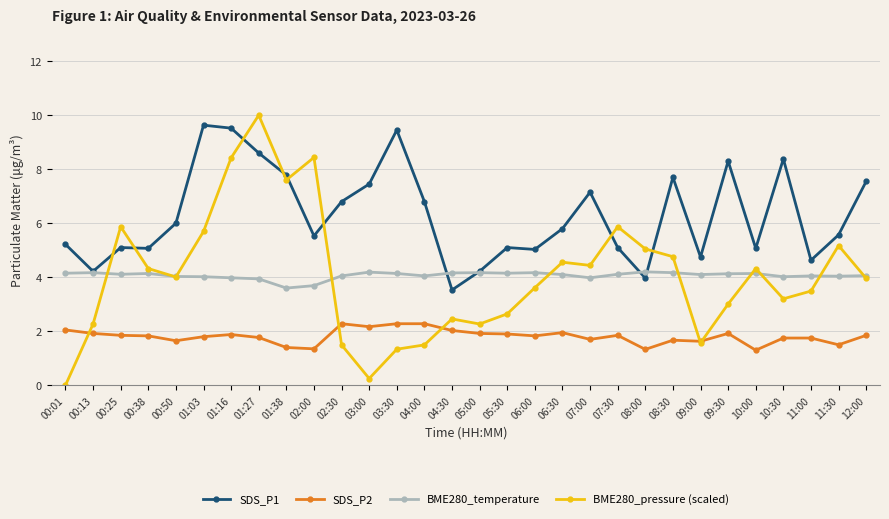

At which category does BME280_pressure (scaled) reach its first local peak?

00:25